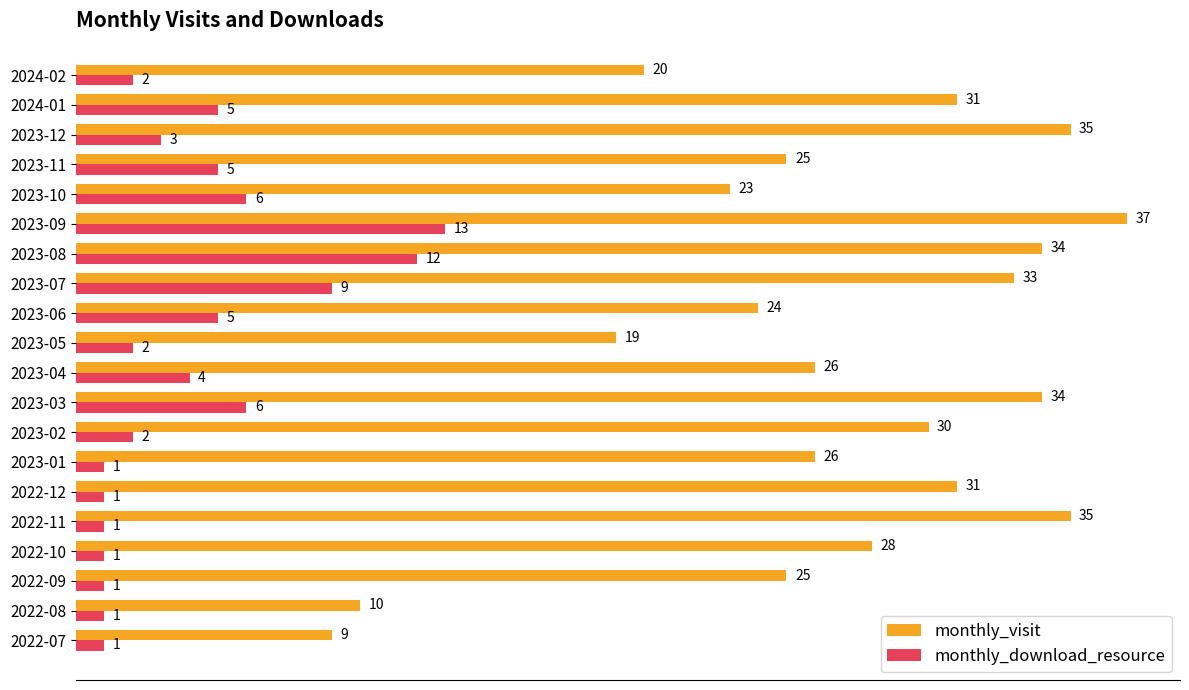

What is the sum of all monthly_download_resource values?

81